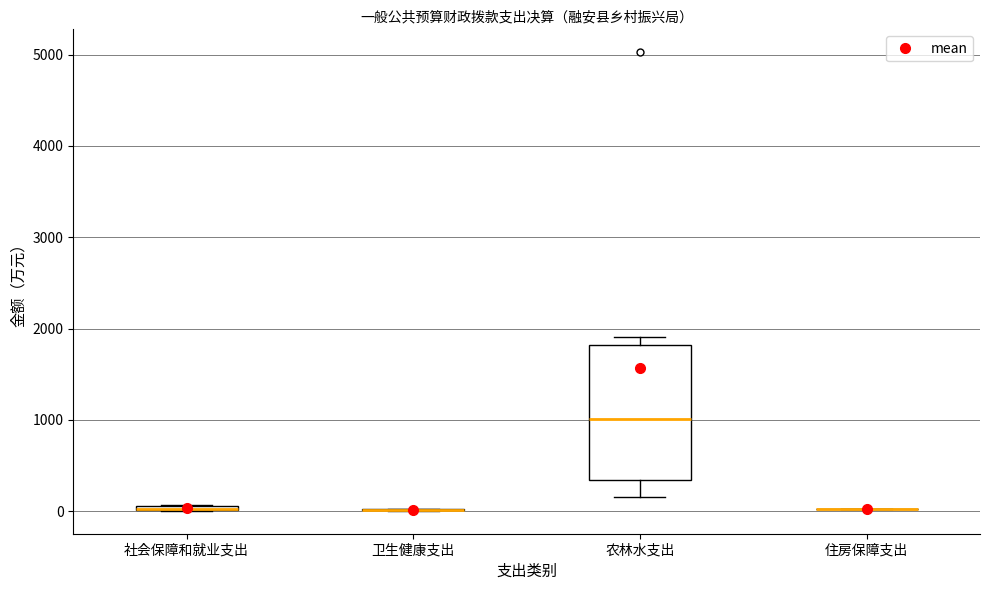

Which box is the tallest, from its lower edge to its upper edge?

农林水支出